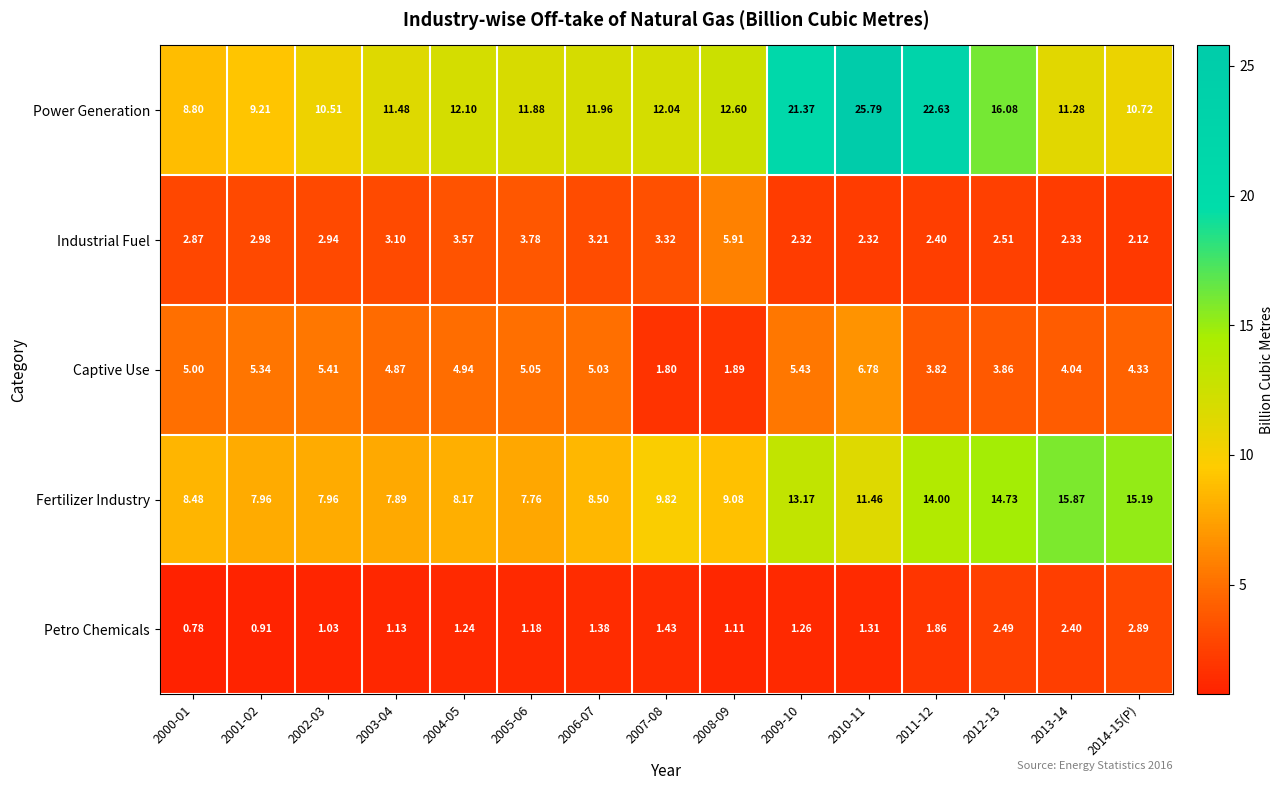

Between 2005-06 and 2012-13, which series saw the biggest shift?

Fertilizer Industry